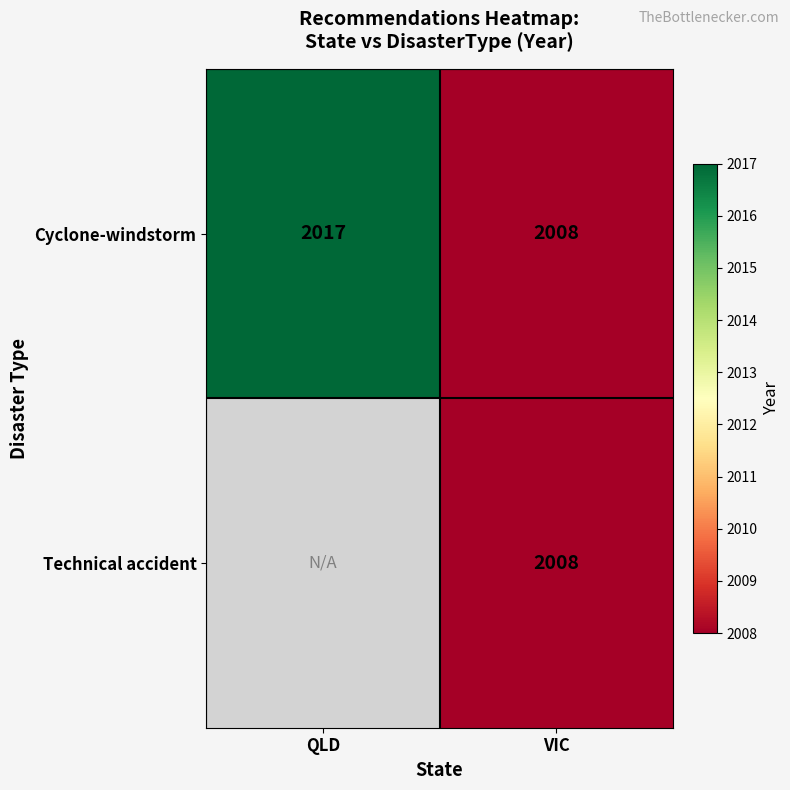

What is the difference between the Cyclone-windstorm values at QLD and VIC?

9